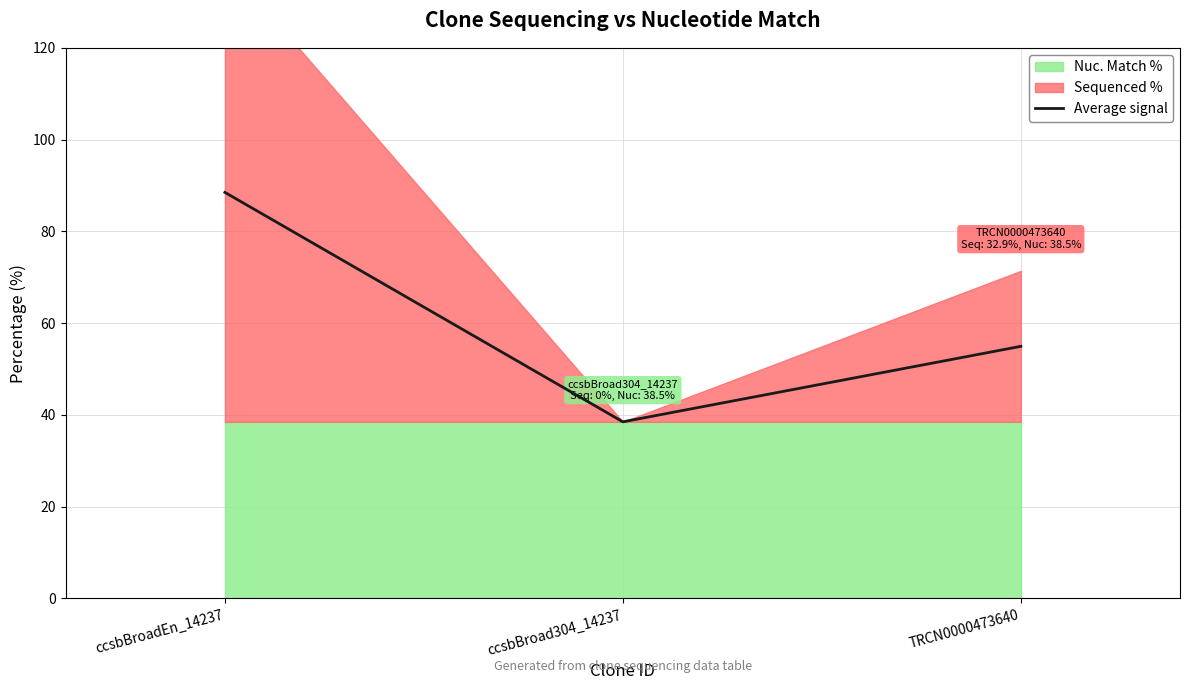

The value at ccsbBroadEn_14237 is 88.5. True or false?

True